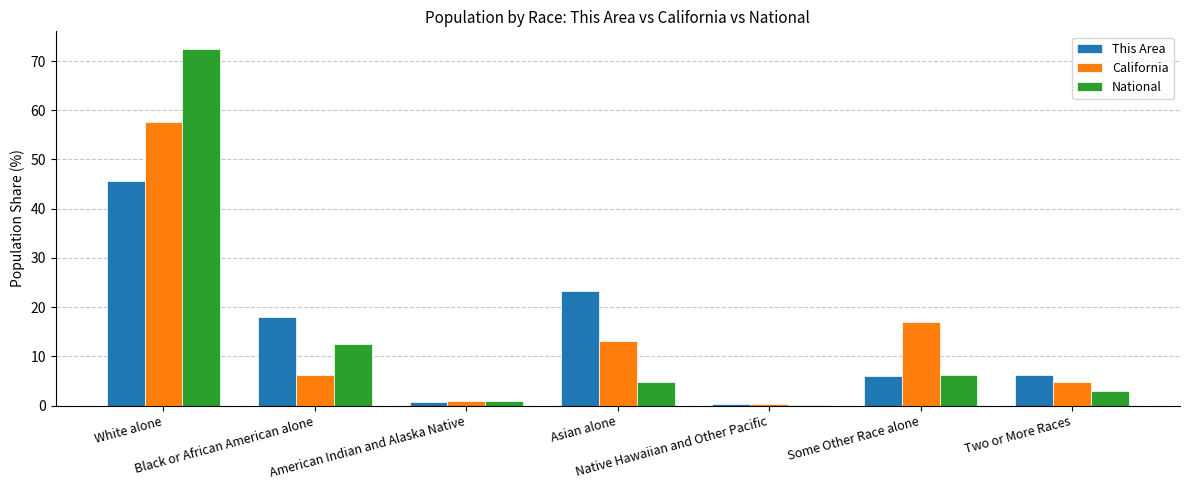

What is the average value of the This Area series?

14.3